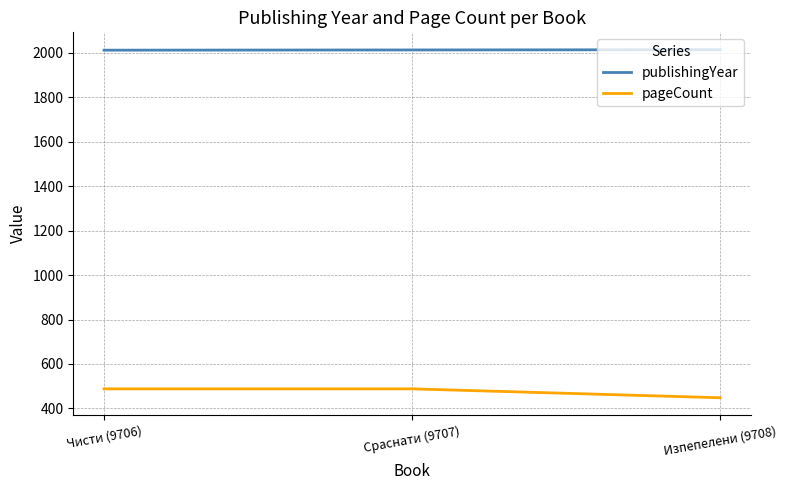

How many lines are shown in the chart?

2